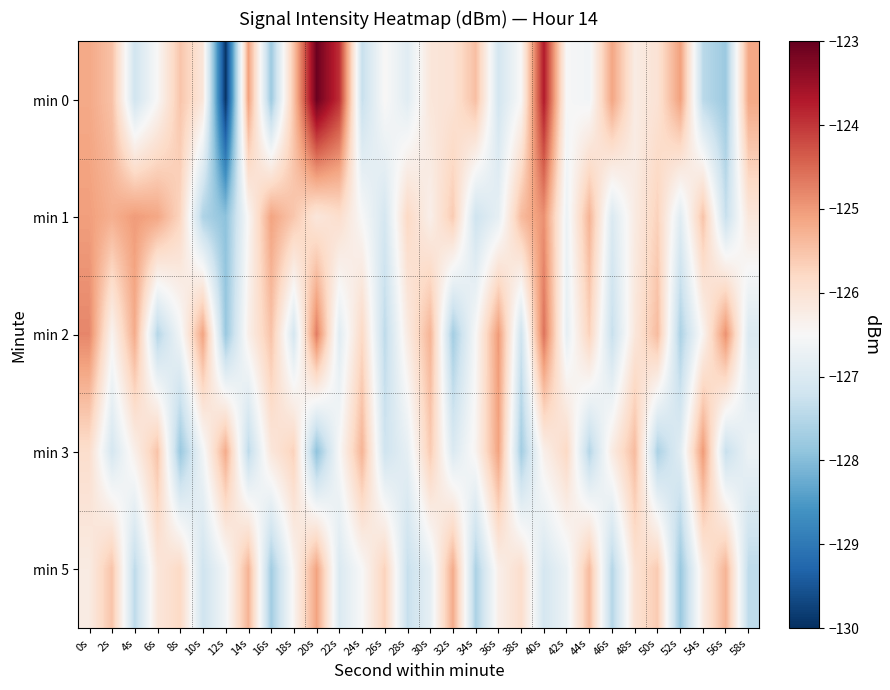

Which series has the widest spread of values?

min 0